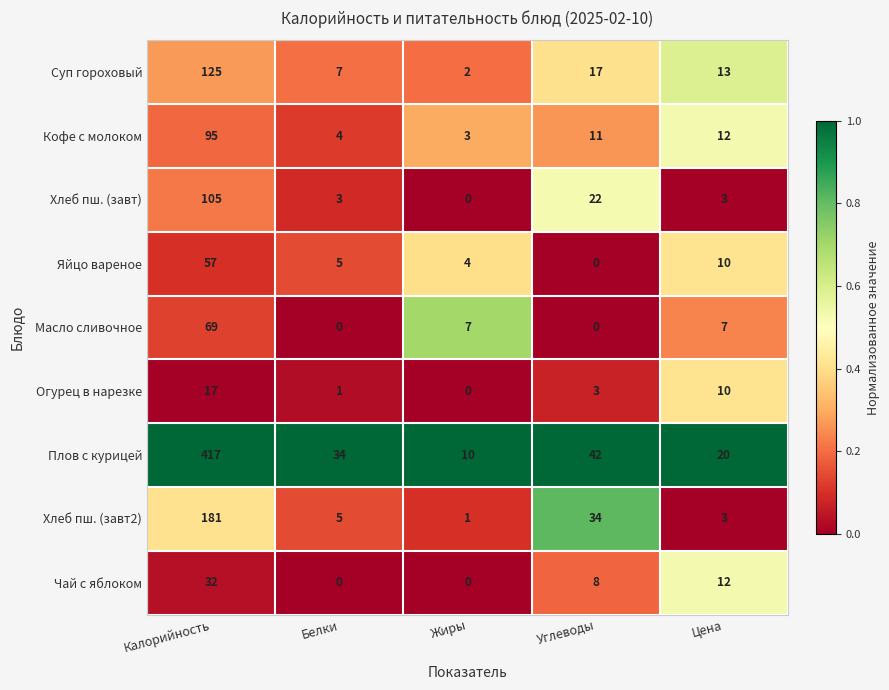

Between Калорийность and Цена, which series saw the biggest shift?

Плов с курицей